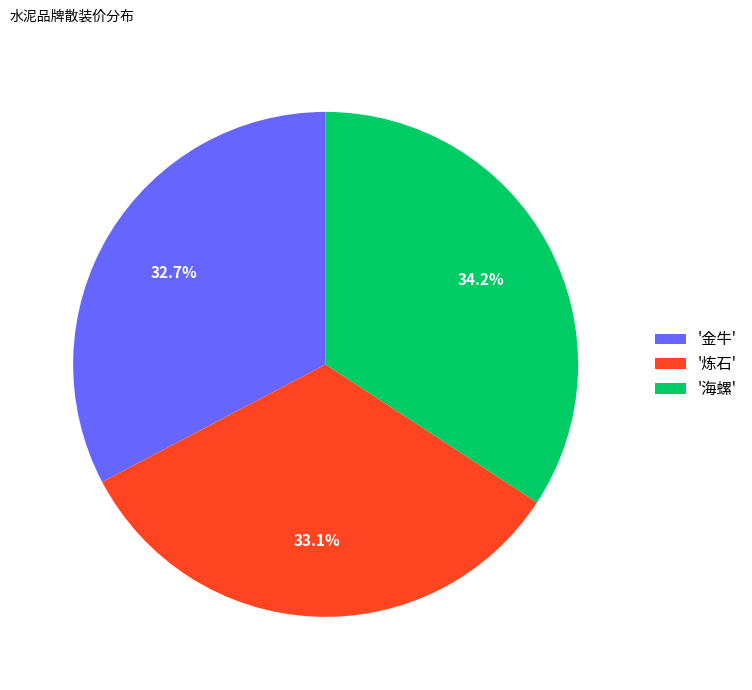

How many segments does this pie chart have?

3